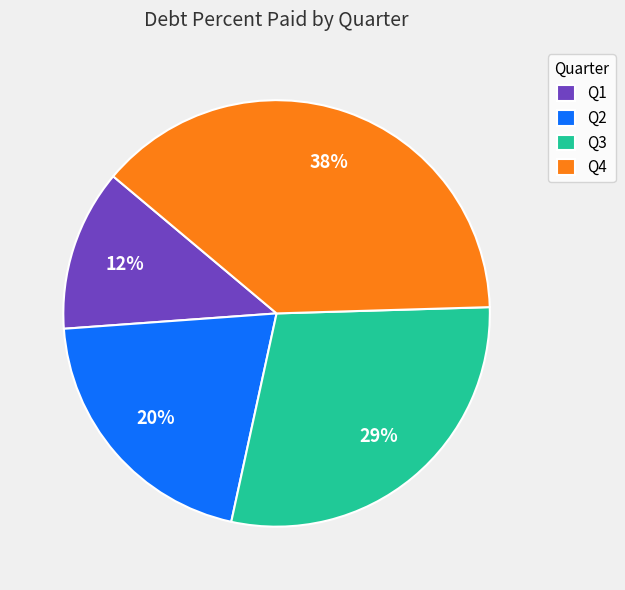

Is Q4 the majority of the pie?

No